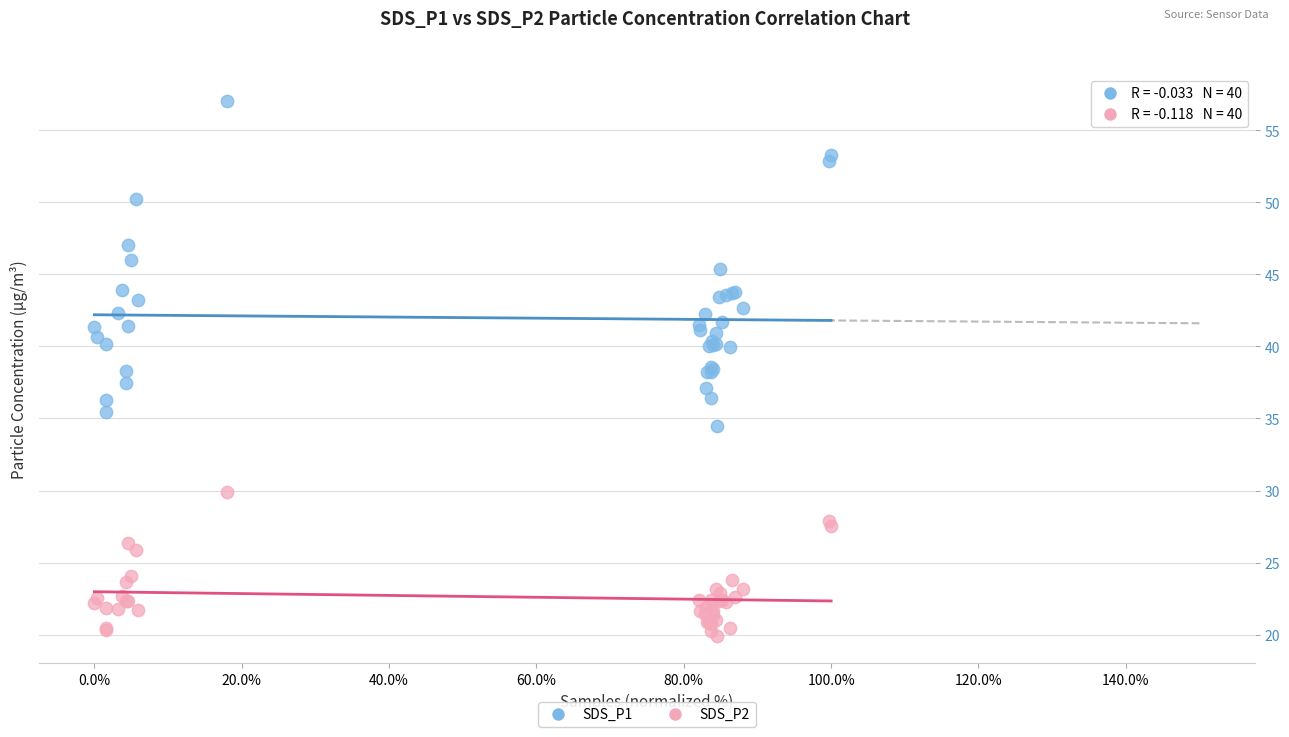

What are all the series names shown in the legend?

SDS_P1, SDS_P2